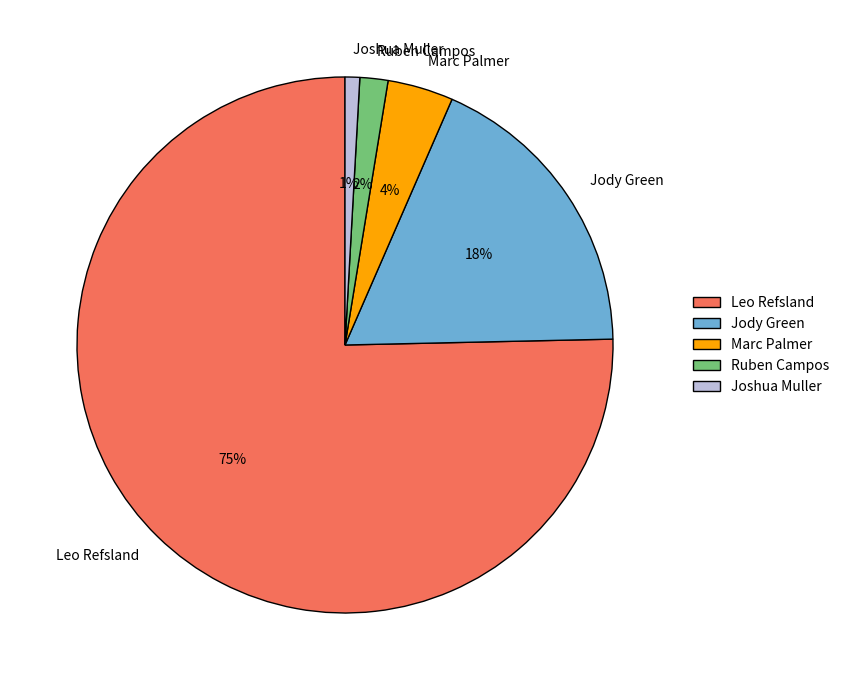

Which has a higher value, Jody Green or Joshua Muller?

Jody Green